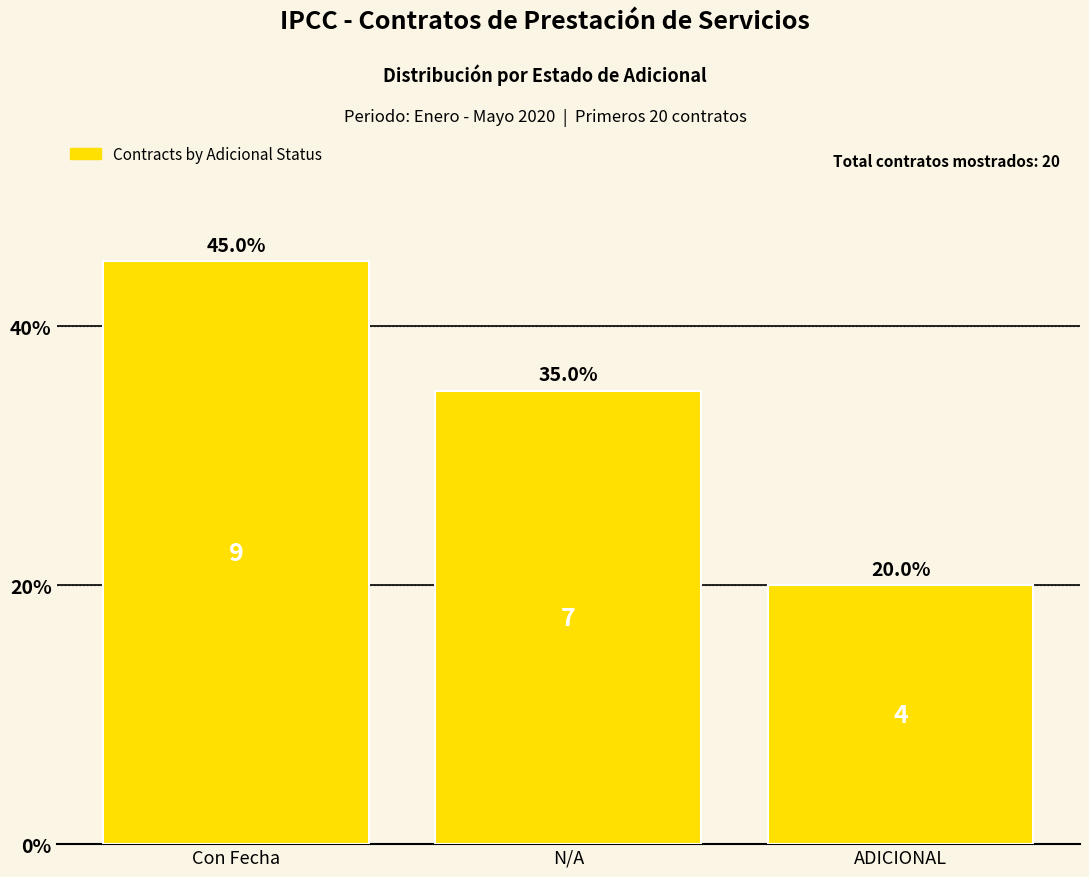

Reading right to left, what are all the values shown in this chart?

20	35	45